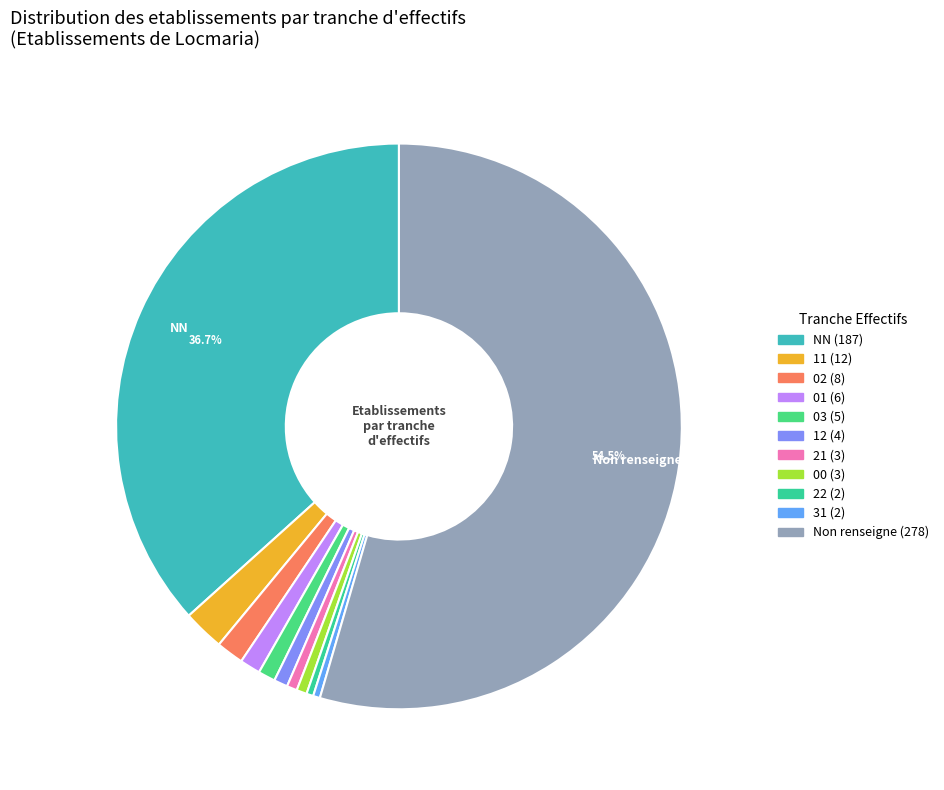

Count the number of slices in the pie.

11